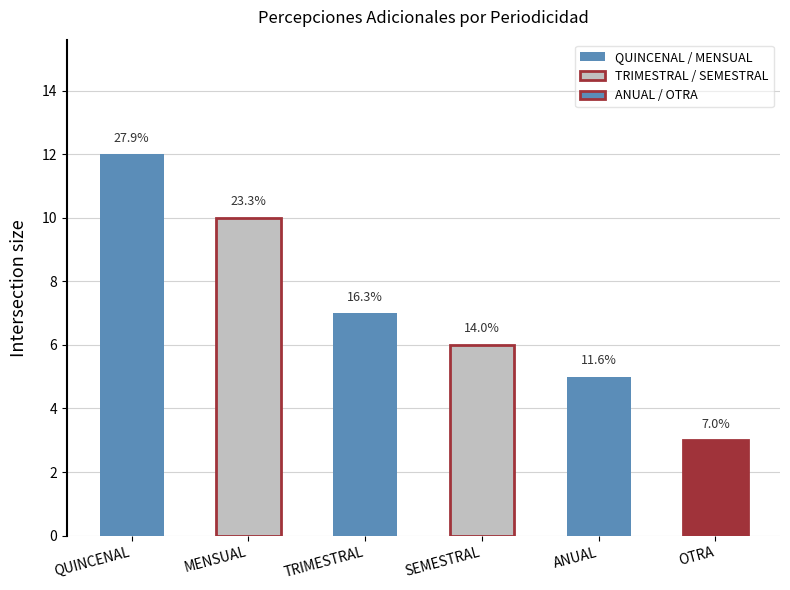

How many bars are there in total?

6